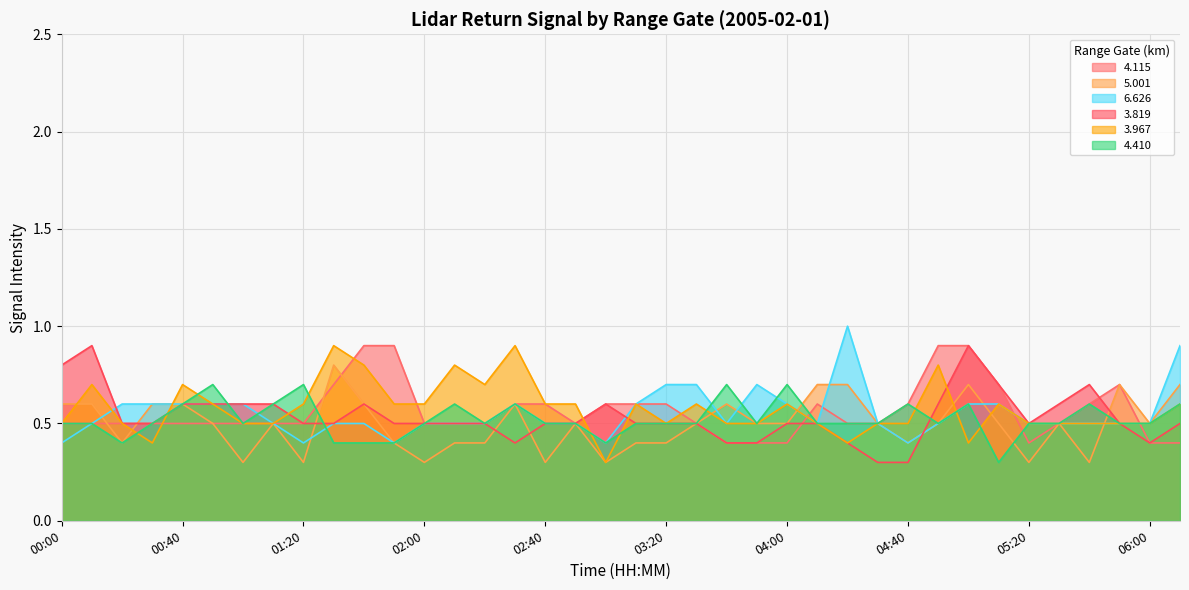

Reading left to right, transcribe all the data shown in this chart.

  4.115: 00:00=0.5	00:10=0.5	00:20=0.5	00:30=0.5	00:40=0.5	00:50=0.5	01:00=0.5	01:10=0.5	01:20=0.5	01:30=0.7	01:40=0.9	01:50=0.9	02:00=0.5	02:10=0.5	02:20=0.5	02:30=0.6	02:40=0.6	02:50=0.5	03:00=0.6	03:10=0.6	03:20=0.6	03:30=0.5	03:40=0.4	03:50=0.4	04:00=0.4	04:10=0.6	04:20=0.5	04:30=0.5	04:40=0.6	04:50=0.9	05:00=0.9	05:10=0.7	05:20=0.4	05:30=0.5	05:40=0.6	05:50=0.7	06:00=0.4	06:10=0.4
  5.001: 00:00=0.6	00:10=0.6	00:20=0.4	00:30=0.6	00:40=0.6	00:50=0.5	01:00=0.3	01:10=0.5	01:20=0.3	01:30=0.8	01:40=0.6	01:50=0.4	02:00=0.3	02:10=0.4	02:20=0.4	02:30=0.6	02:40=0.3	02:50=0.5	03:00=0.3	03:10=0.4	03:20=0.4	03:30=0.5	03:40=0.6	03:50=0.5	04:00=0.5	04:10=0.7	04:20=0.7	04:30=0.5	04:40=0.4	04:50=0.5	05:00=0.7	05:10=0.5	05:20=0.3	05:30=0.5	05:40=0.3	05:50=0.7	06:00=0.5	06:10=0.7
  6.626: 00:00=0.4	00:10=0.5	00:20=0.6	00:30=0.6	00:40=0.6	00:50=0.6	01:00=0.6	01:10=0.5	01:20=0.4	01:30=0.5	01:40=0.5	01:50=0.4	02:00=0.5	02:10=0.5	02:20=0.5	02:30=0.6	02:40=0.5	02:50=0.5	03:00=0.4	03:10=0.6	03:20=0.7	03:30=0.7	03:40=0.5	03:50=0.7	04:00=0.6	04:10=0.5	04:20=1.0	04:30=0.5	04:40=0.4	04:50=0.5	05:00=0.6	05:10=0.6	05:20=0.5	05:30=0.5	05:40=0.5	05:50=0.5	06:00=0.5	06:10=0.9
  3.819: 00:00=0.8	00:10=0.9	00:20=0.5	00:30=0.5	00:40=0.6	00:50=0.6	01:00=0.6	01:10=0.6	01:20=0.5	01:30=0.5	01:40=0.6	01:50=0.5	02:00=0.5	02:10=0.5	02:20=0.5	02:30=0.4	02:40=0.5	02:50=0.5	03:00=0.6	03:10=0.5	03:20=0.5	03:30=0.5	03:40=0.4	03:50=0.4	04:00=0.5	04:10=0.5	04:20=0.4	04:30=0.3	04:40=0.3	04:50=0.6	05:00=0.9	05:10=0.7	05:20=0.5	05:30=0.6	05:40=0.7	05:50=0.5	06:00=0.4	06:10=0.5
  3.967: 00:00=0.5	00:10=0.7	00:20=0.5	00:30=0.4	00:40=0.7	00:50=0.6	01:00=0.5	01:10=0.5	01:20=0.6	01:30=0.9	01:40=0.8	01:50=0.6	02:00=0.6	02:10=0.8	02:20=0.7	02:30=0.9	02:40=0.6	02:50=0.6	03:00=0.3	03:10=0.6	03:20=0.5	03:30=0.6	03:40=0.5	03:50=0.5	04:00=0.6	04:10=0.5	04:20=0.4	04:30=0.5	04:40=0.5	04:50=0.8	05:00=0.4	05:10=0.6	05:20=0.5	05:30=0.5	05:40=0.5	05:50=0.5	06:00=0.5	06:10=0.6
  4.410: 00:00=0.5	00:10=0.5	00:20=0.4	00:30=0.5	00:40=0.6	00:50=0.7	01:00=0.5	01:10=0.6	01:20=0.7	01:30=0.4	01:40=0.4	01:50=0.4	02:00=0.5	02:10=0.6	02:20=0.5	02:30=0.6	02:40=0.5	02:50=0.5	03:00=0.4	03:10=0.5	03:20=0.5	03:30=0.5	03:40=0.7	03:50=0.5	04:00=0.7	04:10=0.5	04:20=0.5	04:30=0.5	04:40=0.6	04:50=0.5	05:00=0.6	05:10=0.3	05:20=0.5	05:30=0.5	05:40=0.6	05:50=0.5	06:00=0.5	06:10=0.6